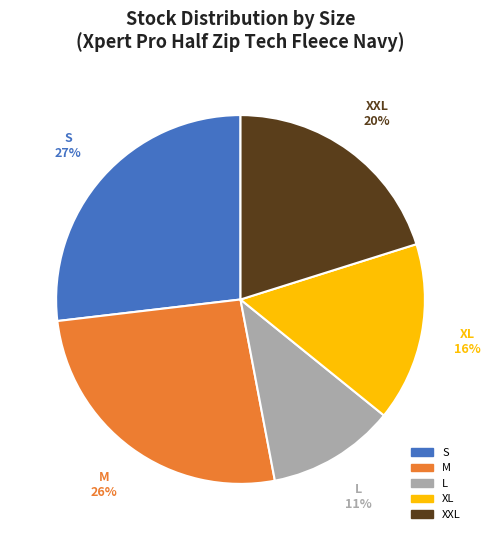

Does S account for over 50% of the chart?

No